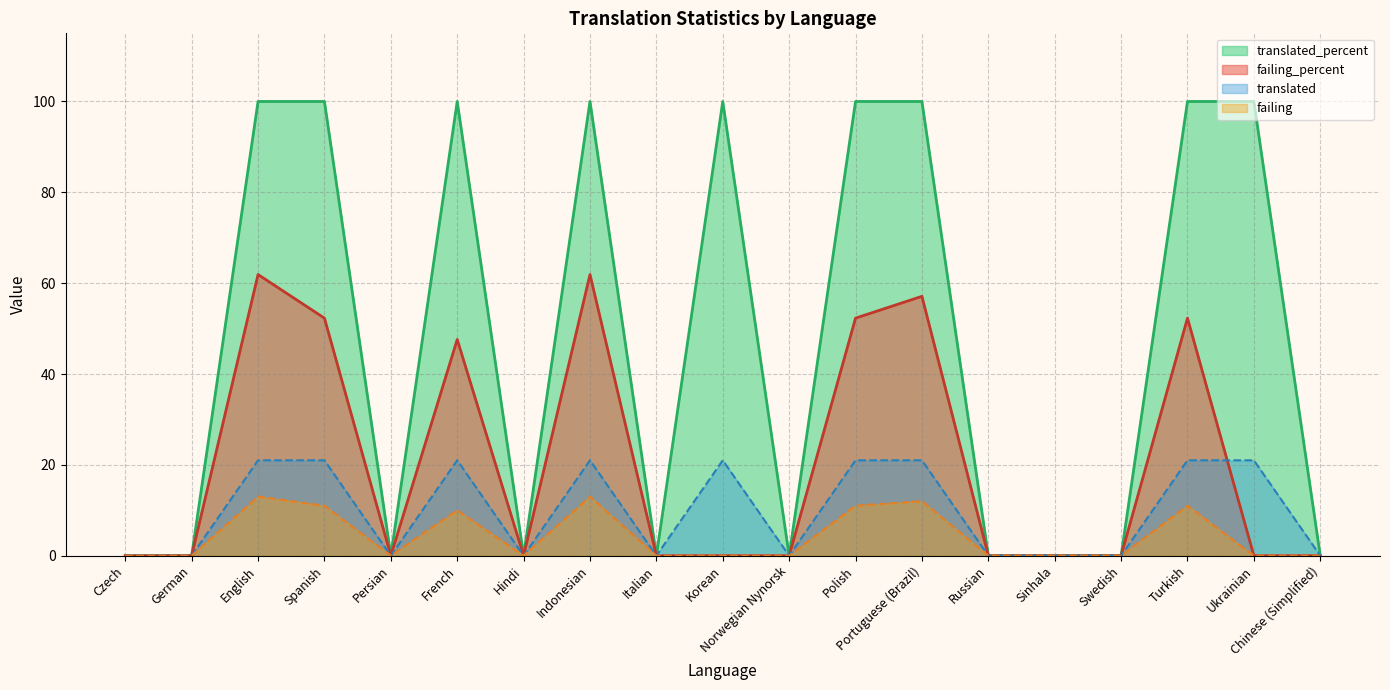

What is the difference between the failing_percent values at Swedish and Polish?

52.3